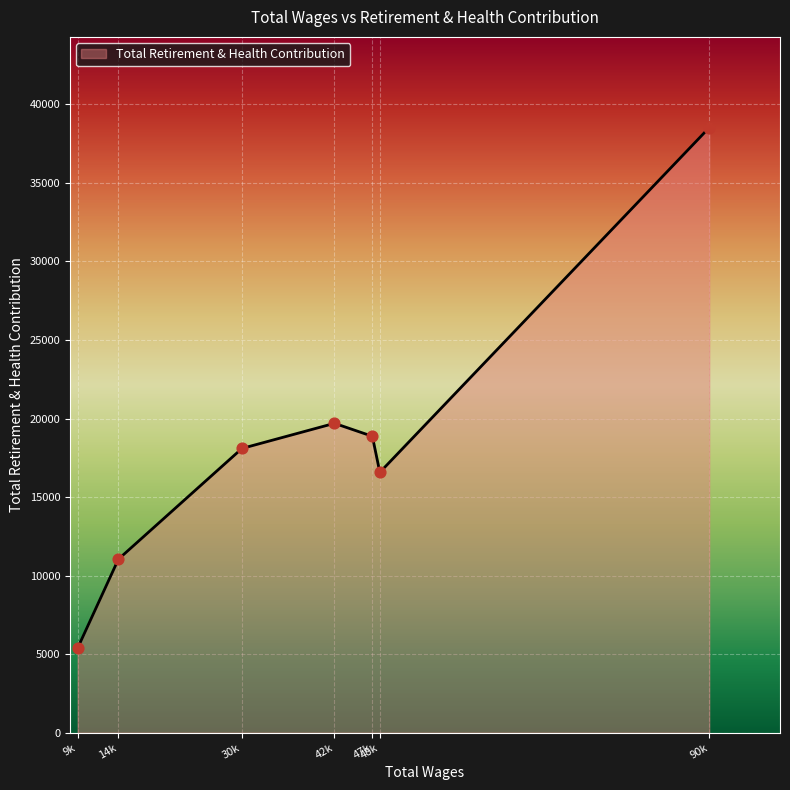

Between 90k and 42k, which is larger?

90k